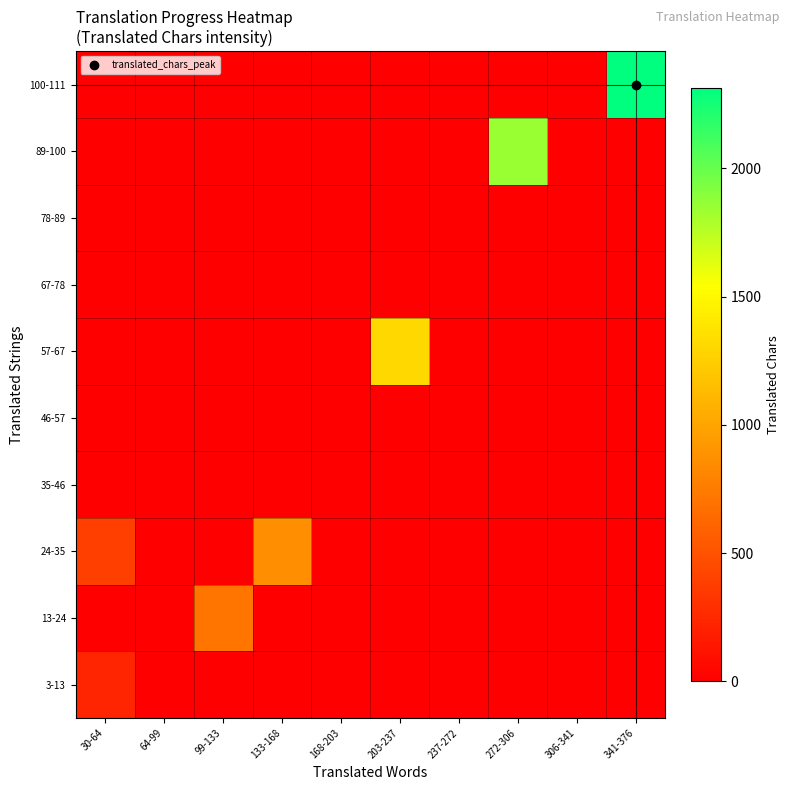

Rank the series by their maximum value, from highest to lowest.

100-111, 89-100, 57-67, 24-35, 13-24, 3-13, 35-46, 46-57, 67-78, 78-89